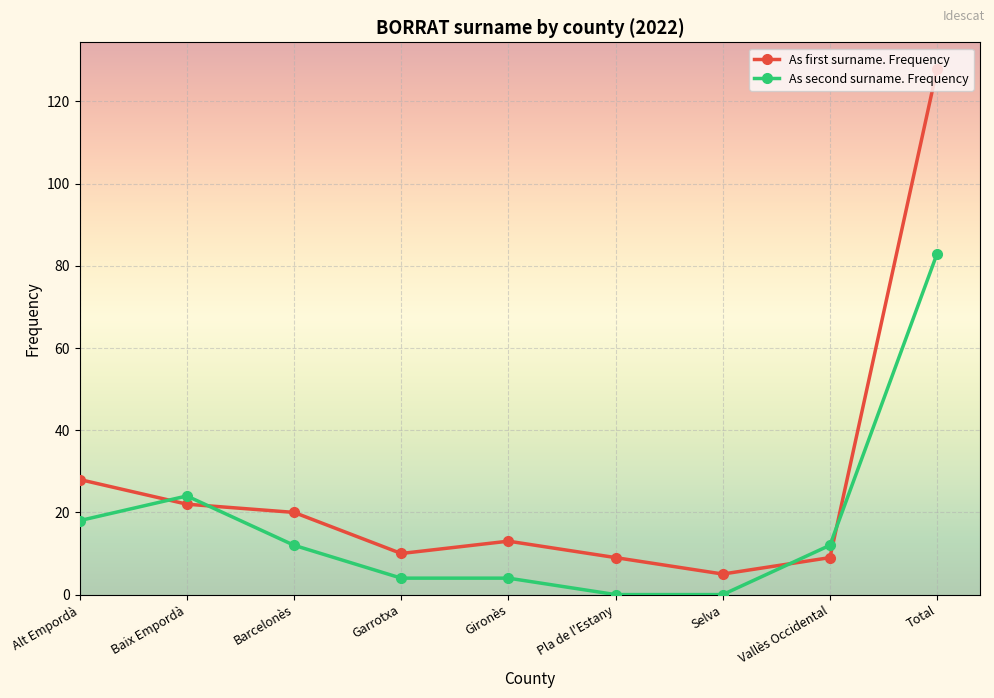

List the series in order of their overall mean, highest first.

As first surname. Frequency, As second surname. Frequency